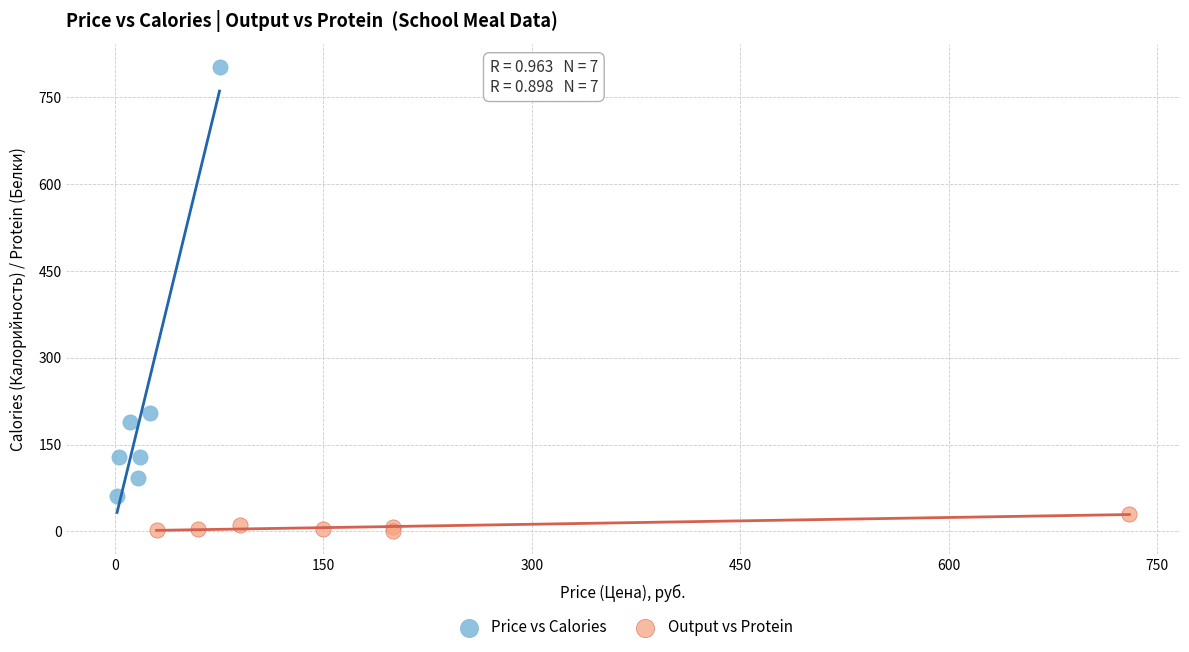

Which series reaches the minimum Y coordinate?

Output vs Protein